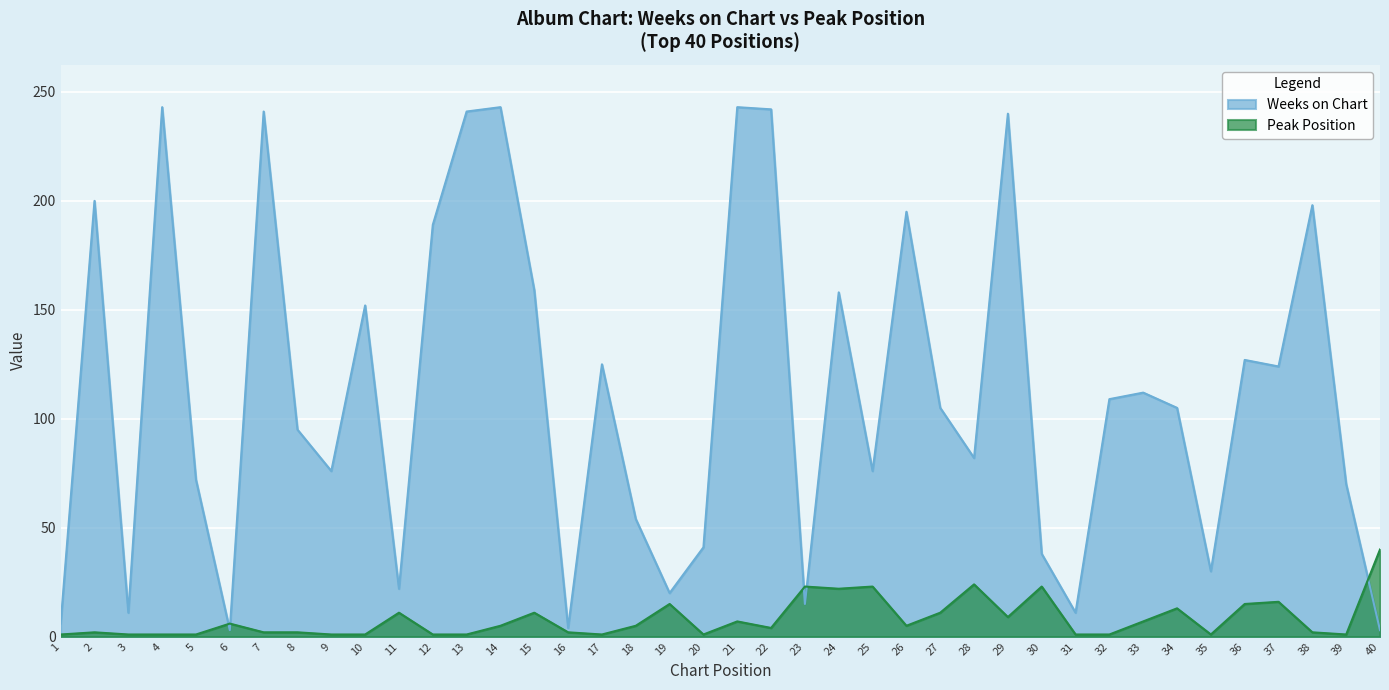

What is the value of the Weeks on Chart point at the 30th from the left?

38